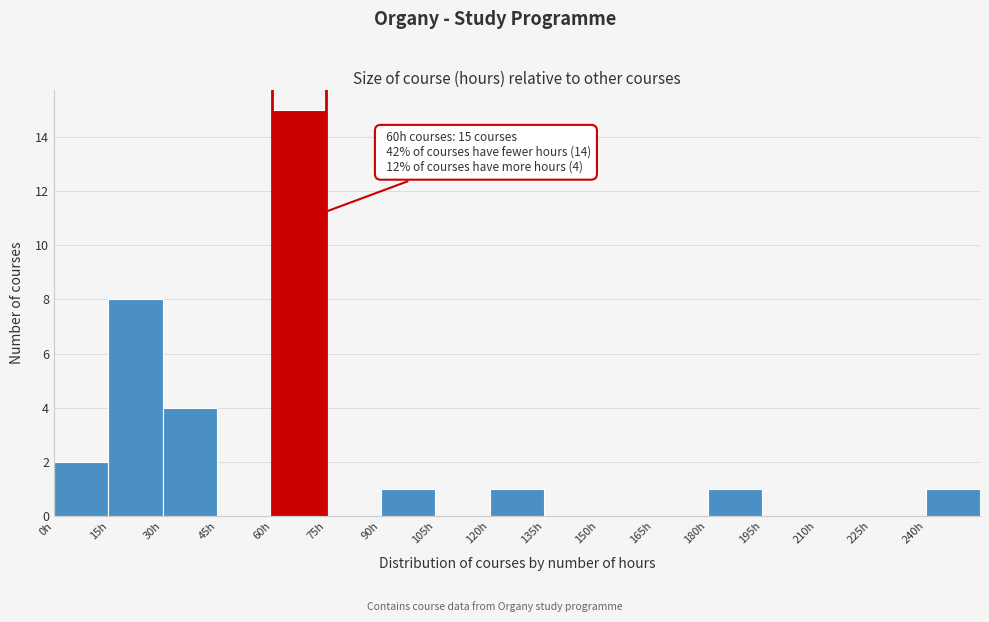

Over which range of the x-axis is the bar tallest?

60 to 75